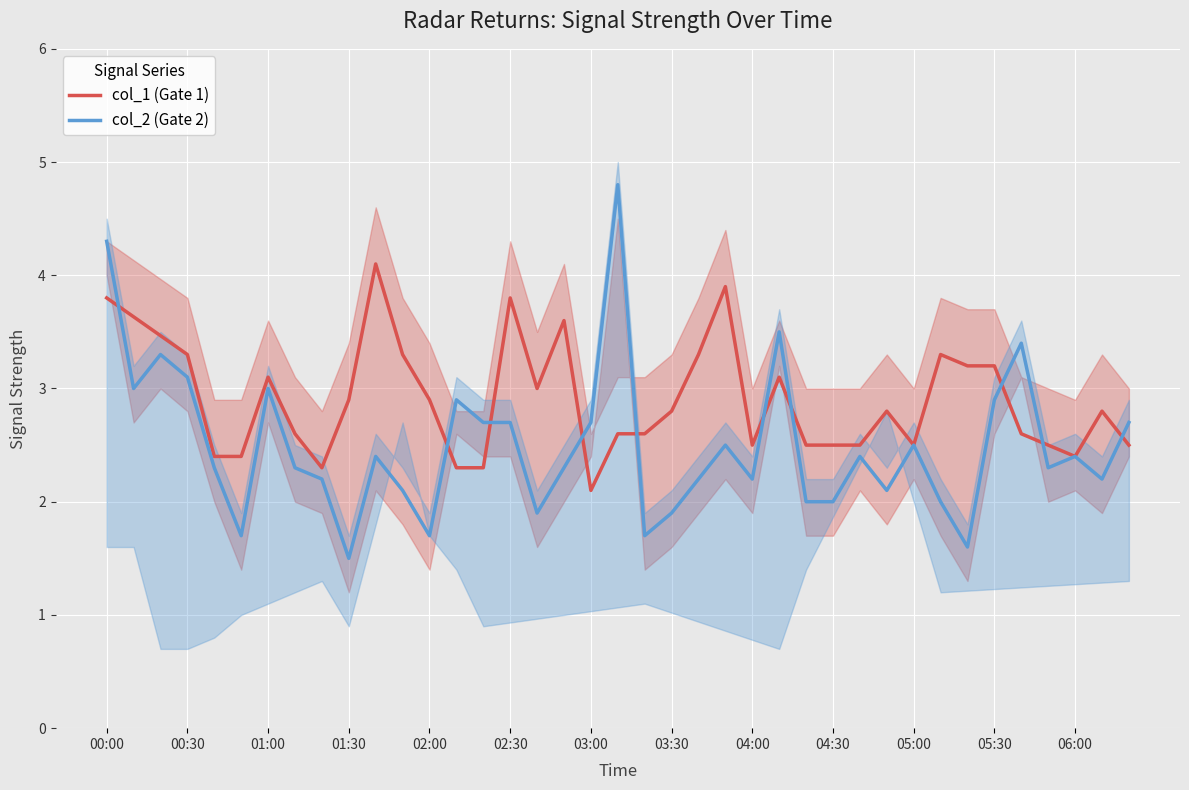

What is the difference between the col_1 (Gate 1) values at 35 and 25?

0.6